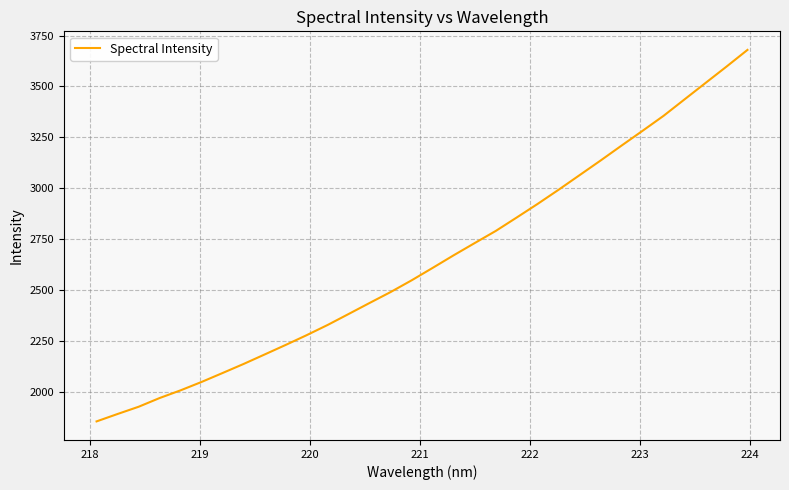

What is the difference between the second highest and second lowest values?

1705.6